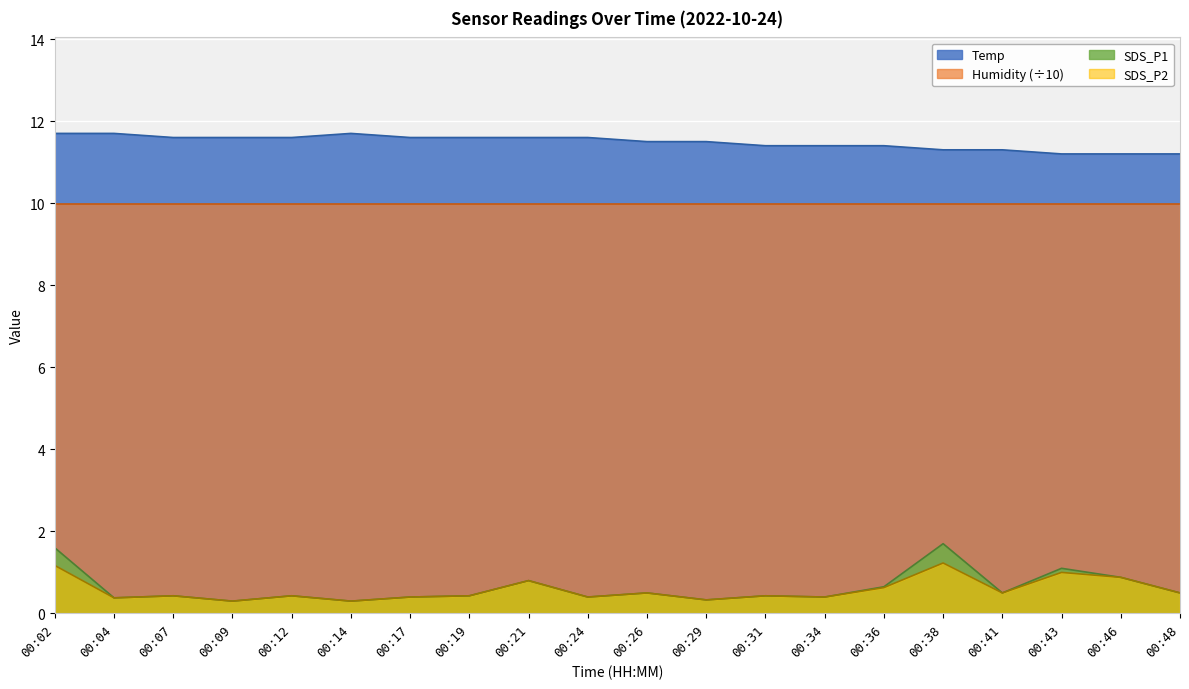

At which label is Temp closest to 11?

00:43